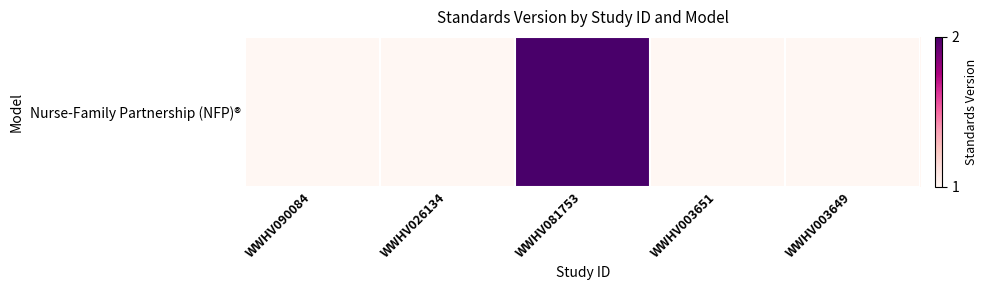

Which label corresponds to the smallest value in the chart?

WWHV090084